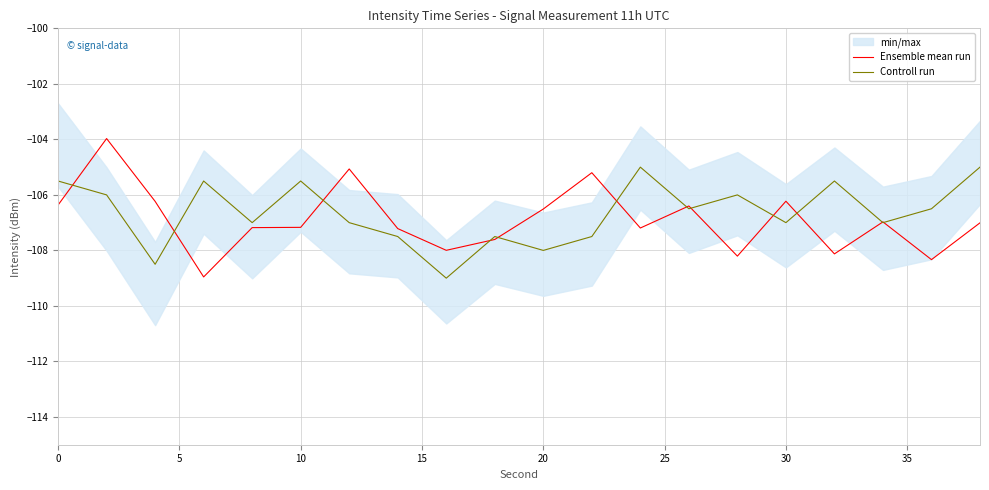

True or false: Ensemble mean run has more than 0 points higher than both neighbors.

True